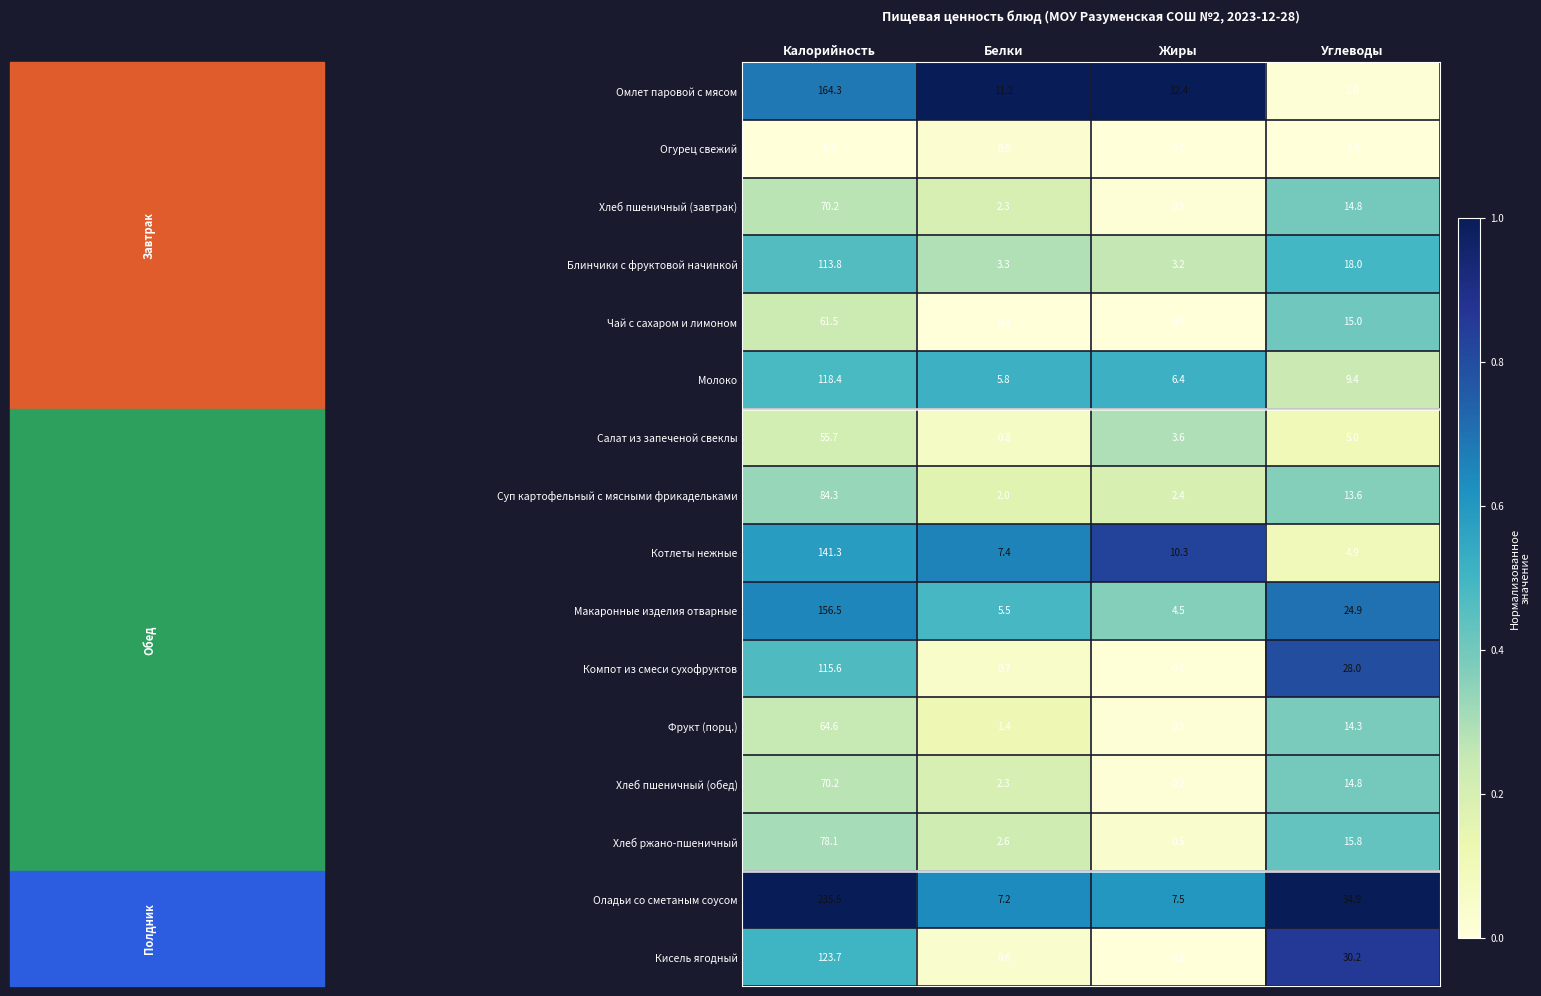

Rank the categories by Компот из смеси сухофруктов value from lowest to highest.

Жиры, Белки, Углеводы, Калорийность